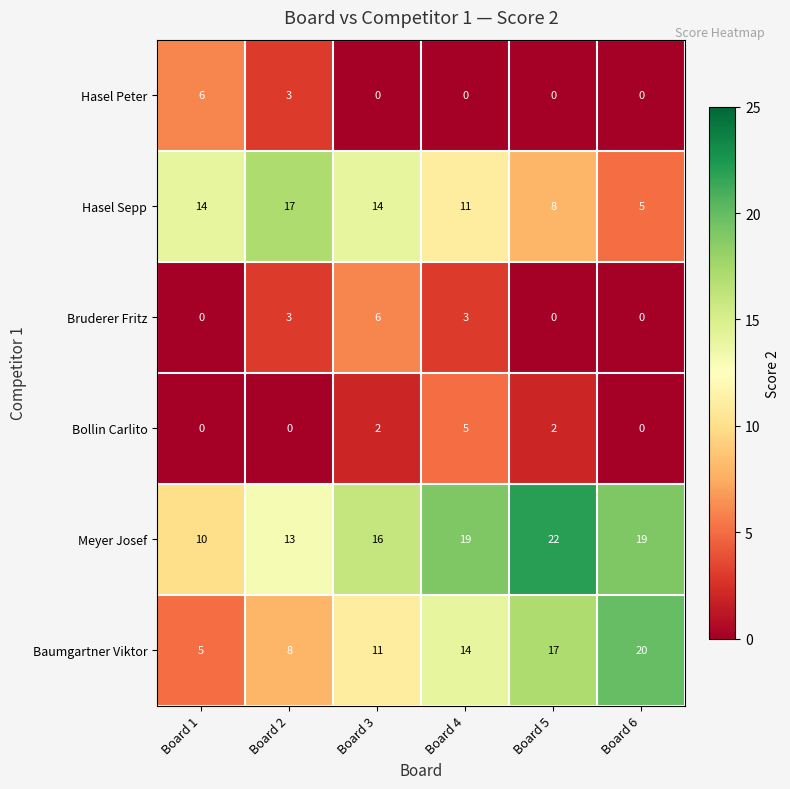

What is the total value across all series at Board 4?

52